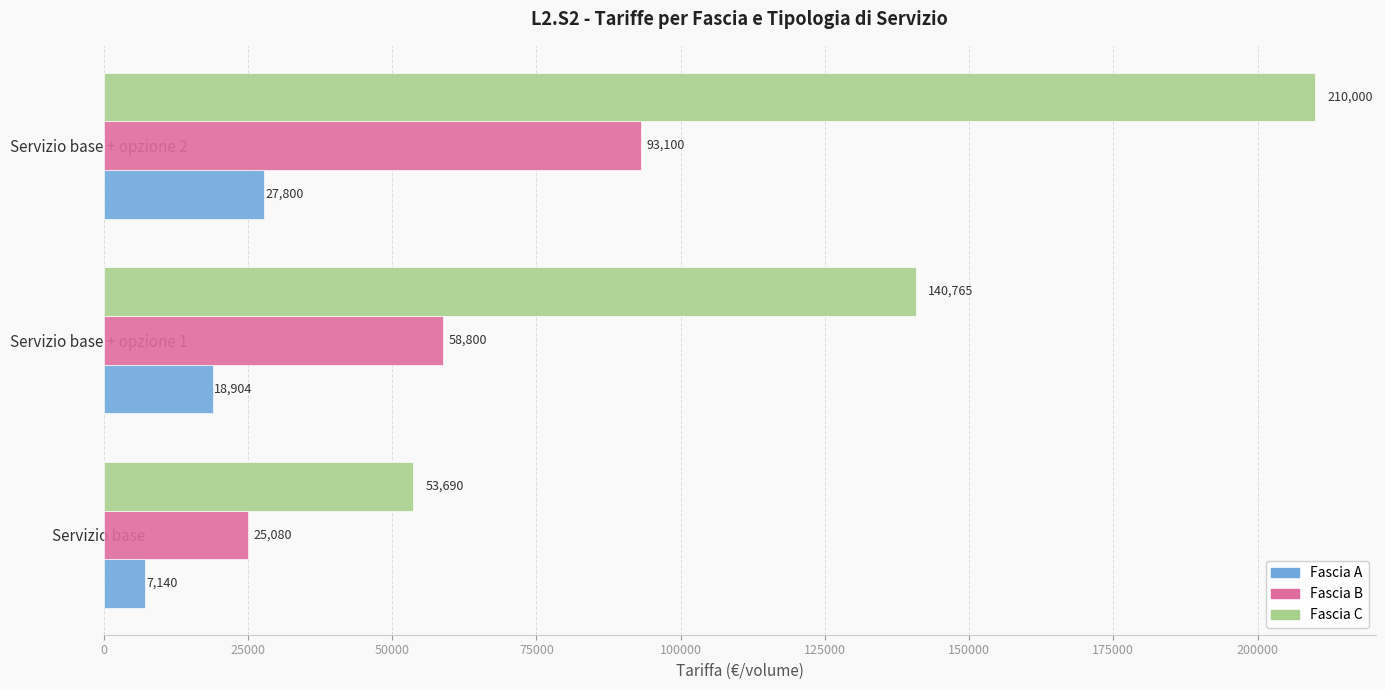

Read the Fascia A value at Servizio base + opzione 1, to the nearest 50.

18900